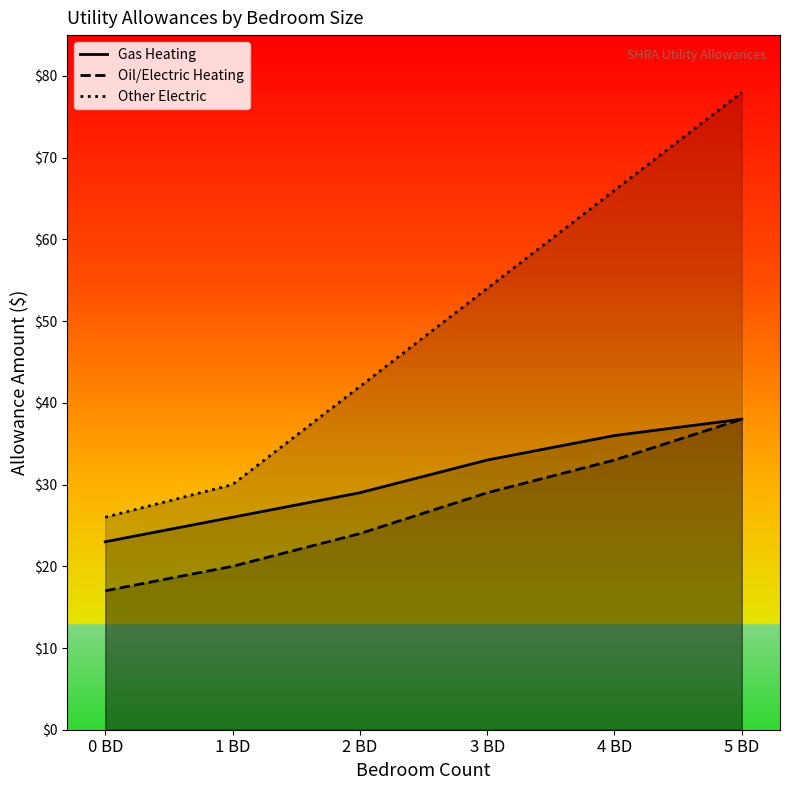

What is the difference between the maximum and minimum values in the Oil/Electric Heating series?

21